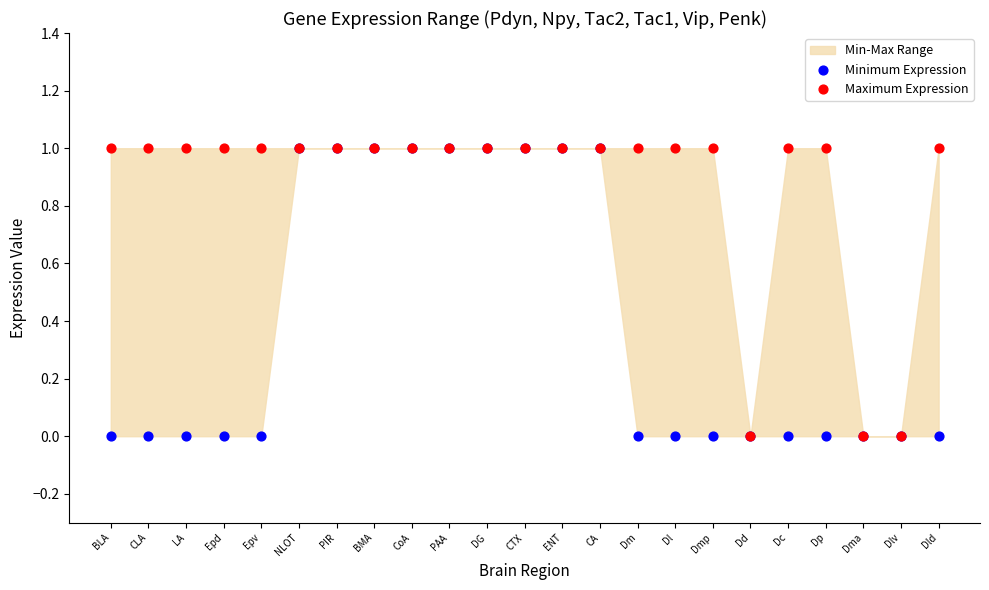

Which series reaches the minimum Y coordinate?

Minimum Expression